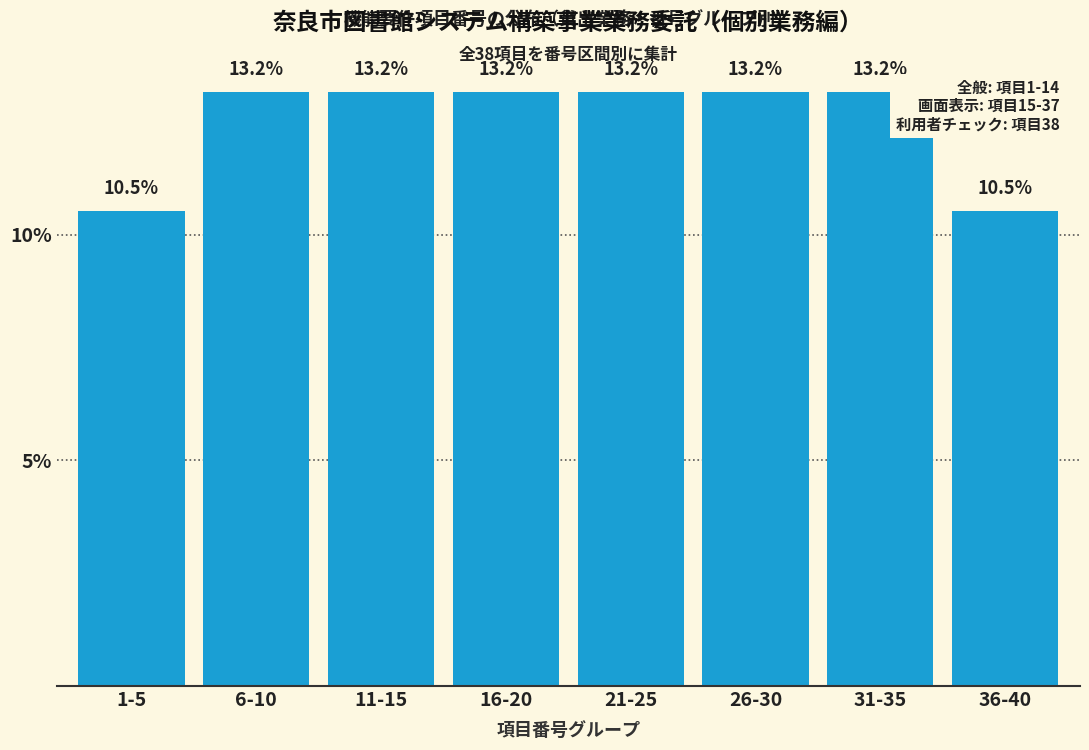

Reading left to right, transcribe all the data shown in this chart.

10.5	13.2	13.2	13.2	13.2	13.2	13.2	10.5